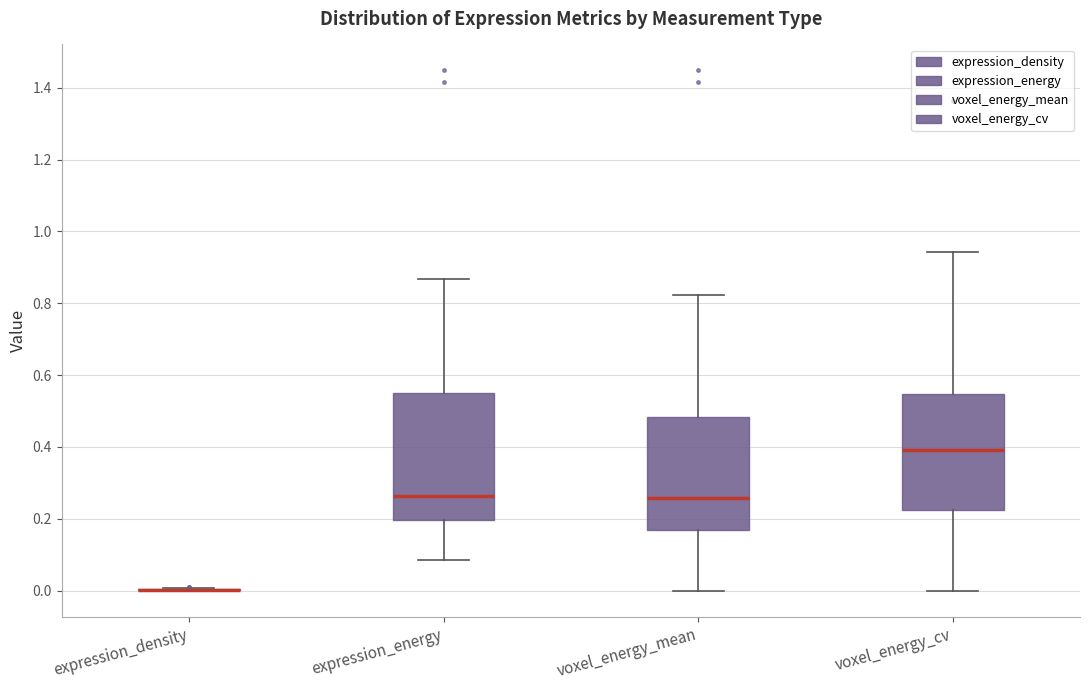

Reading left to right, read every box against the y-axis: the position of its median line, the range the box covers, and the ends of its whiskers. The values are not printed on the chart, so give them approximately, as read against the axis.

expression_density: box collapsed to a line at 0.00, whiskers 0.00 to 0.00
expression_energy: median 0.26, box 0.20 to 0.54, whiskers 0.08 to 0.86
voxel_energy_mean: median 0.26, box 0.16 to 0.48, whiskers 0.00 to 0.82
voxel_energy_cv: median 0.40, box 0.22 to 0.54, whiskers 0.00 to 0.94